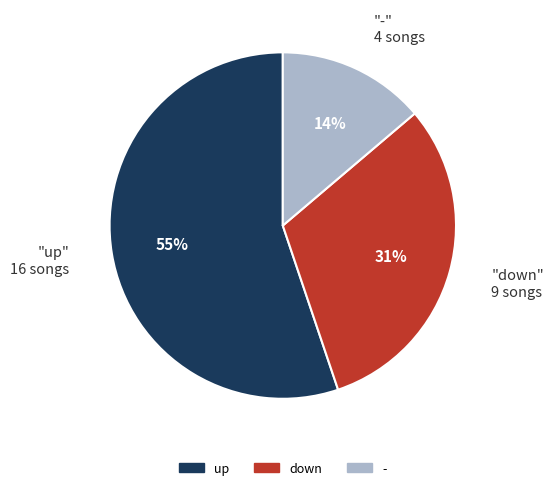

Which has a higher value, up or -?

up